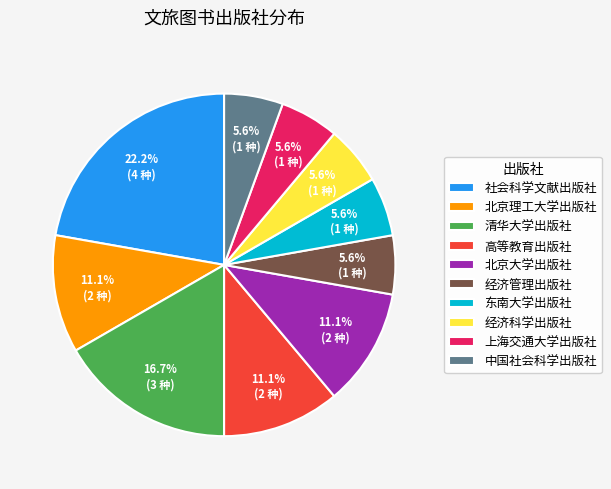

How many slices are in this pie chart?

10